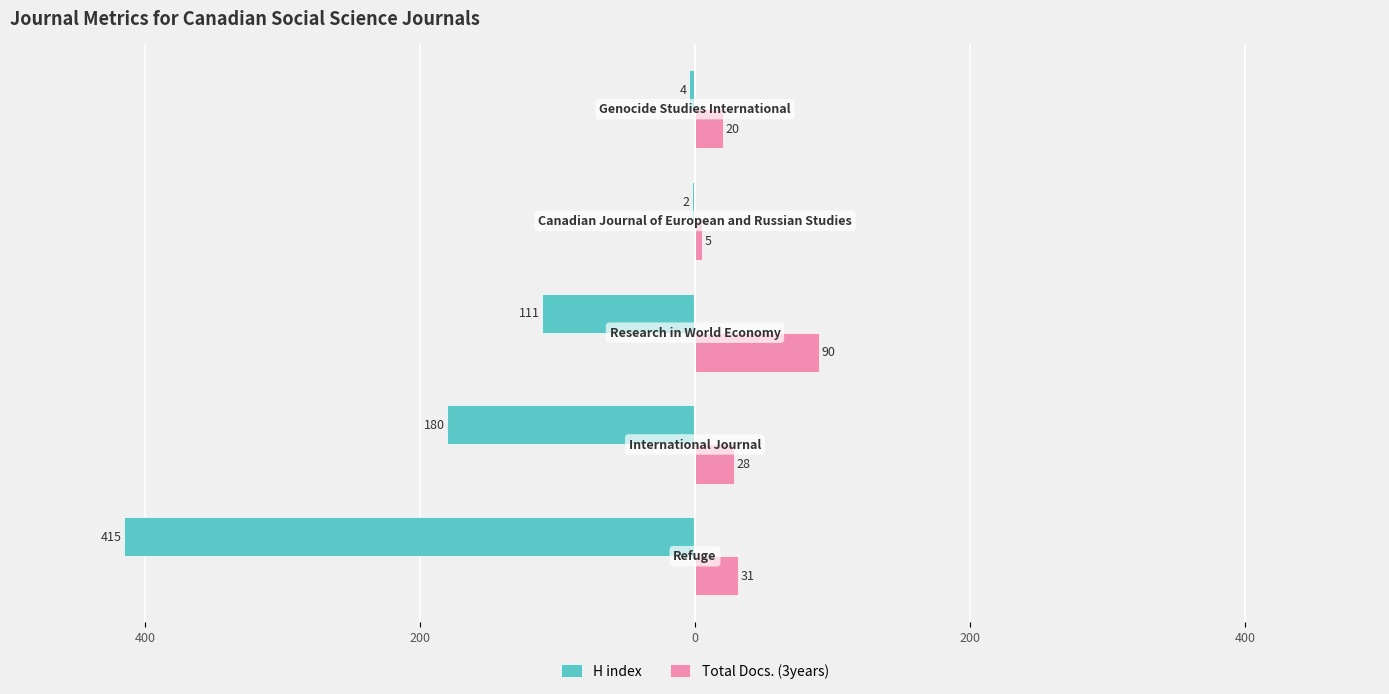

Which series has the largest range (max minus min)?

H index